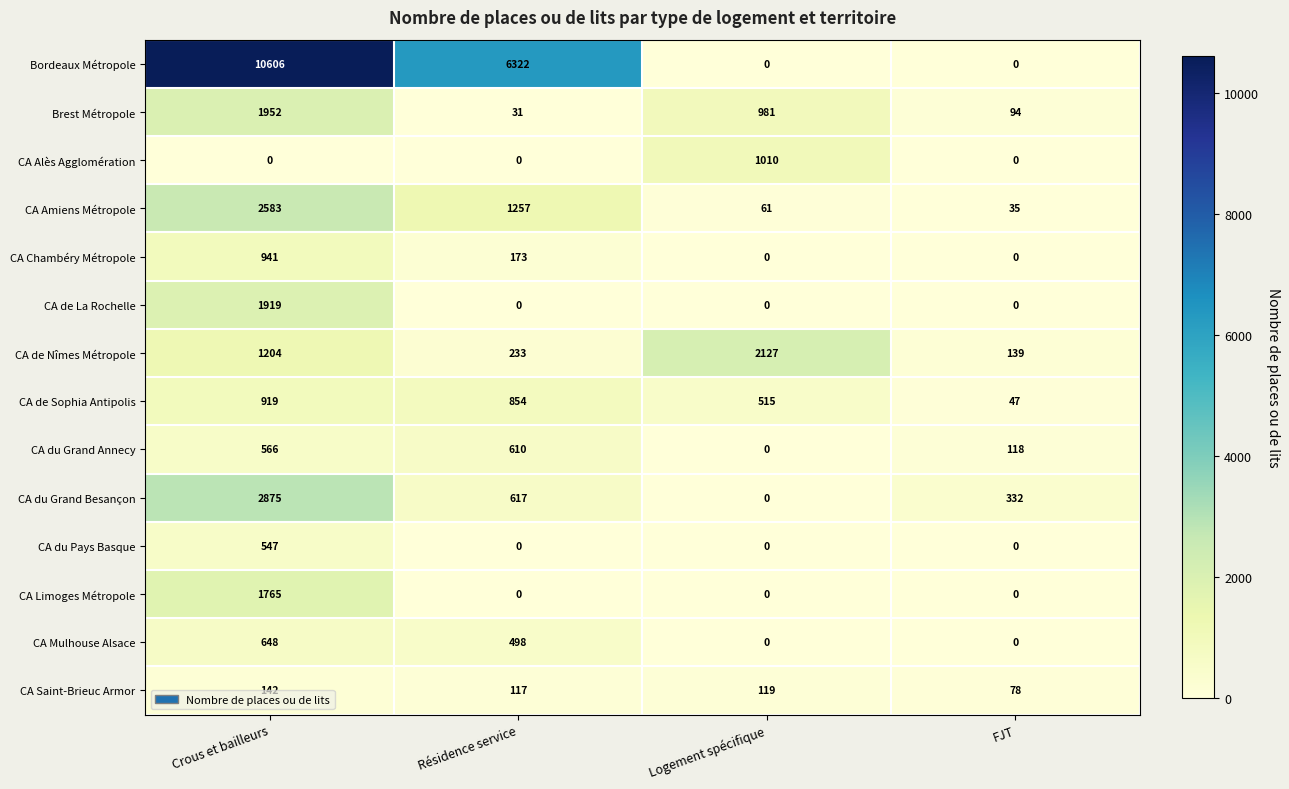

Which series has the widest spread of values?

Bordeaux Métropole